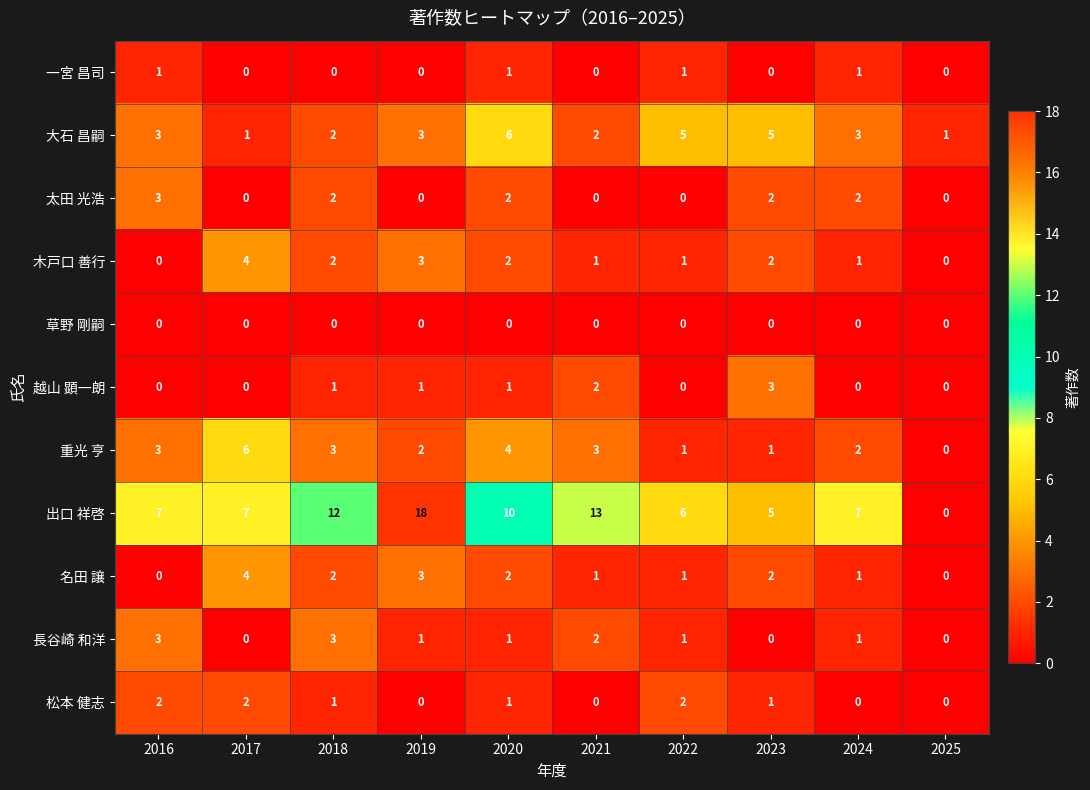

Which series has the widest spread of values?

出口 祥啓